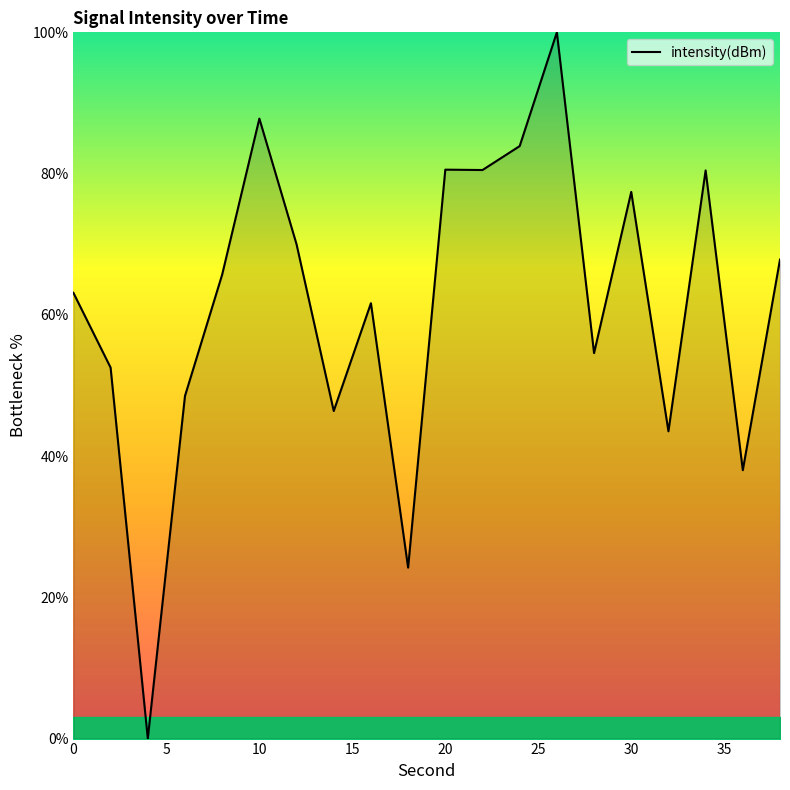

What is the greatest value displayed?

100.0